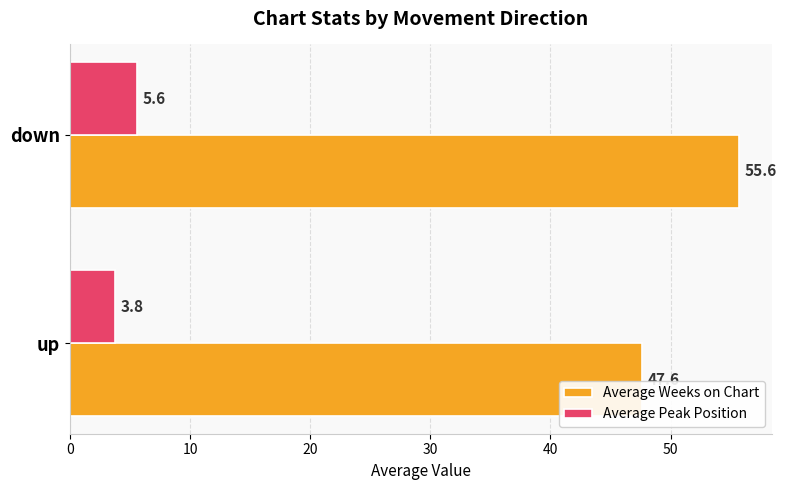

What value does the Average Peak Position series have at down?

5.6